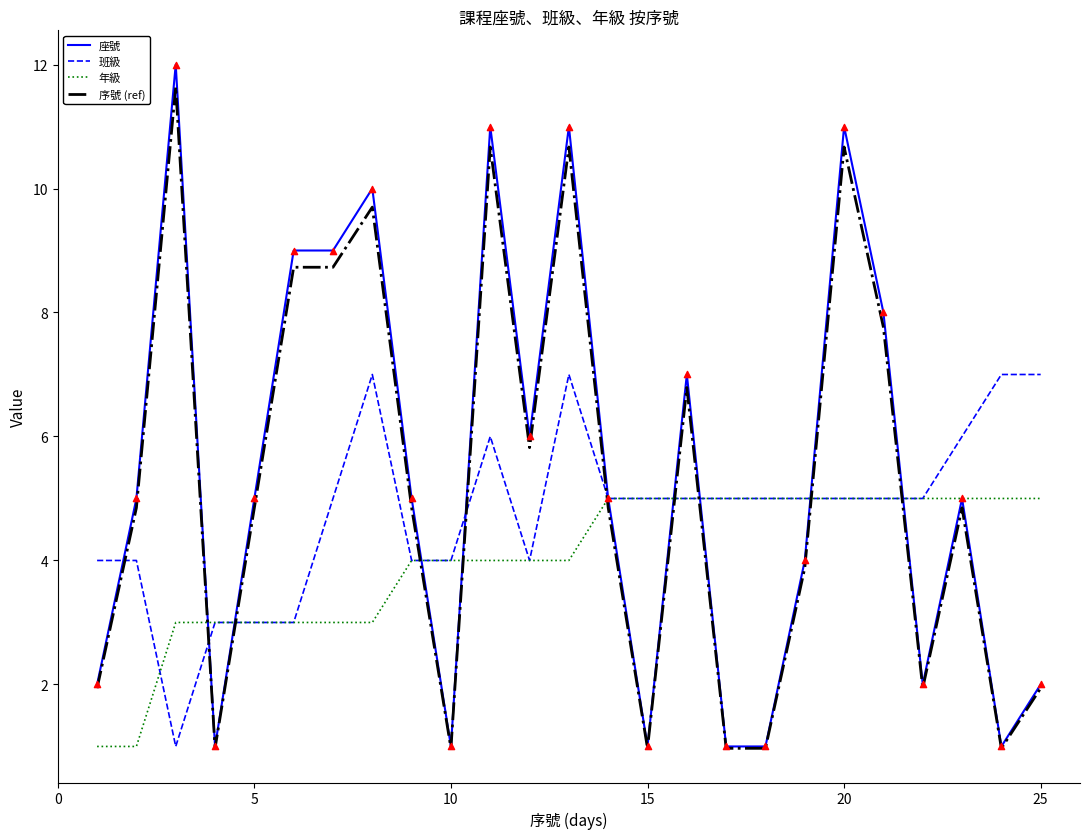

What is the minimum value shown in the chart?

1.0